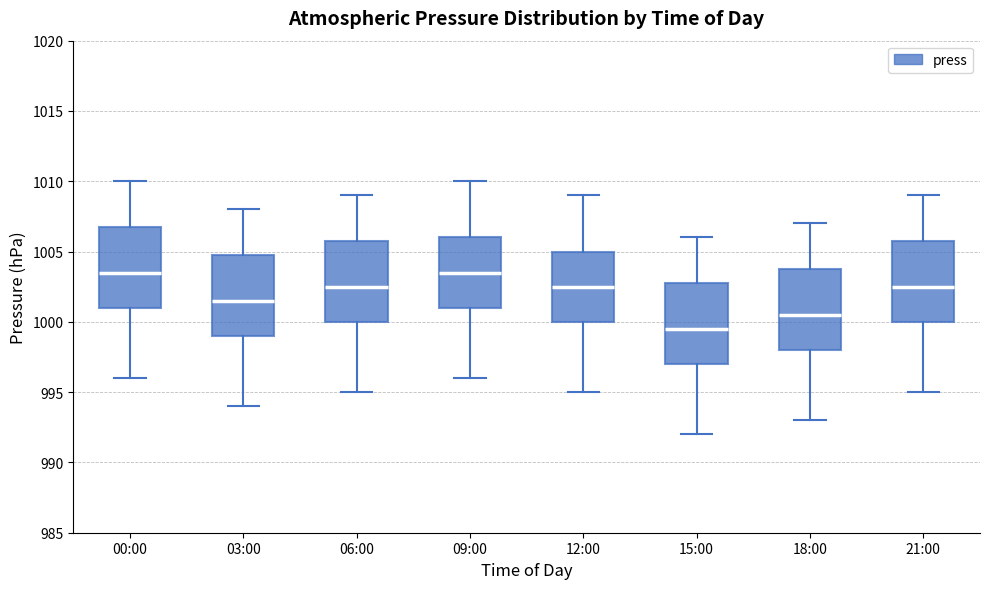

Reading left to right, transcribe this box plot: for each box, give where its median line is, the range the box spans, and where its two whiskers end, as read against the y-axis. The values are not printed on the chart, so give them approximately, as read against the axis.

00:00: median 1003.5, box 1001.0 to 1007.0, whiskers 996.0 to 1010.0
03:00: median 1001.5, box 999.0 to 1005.0, whiskers 994.0 to 1008.0
06:00: median 1002.5, box 1000.0 to 1006.0, whiskers 995.0 to 1009.0
09:00: median 1003.5, box 1001.0 to 1006.0, whiskers 996.0 to 1010.0
12:00: median 1002.5, box 1000.0 to 1005.0, whiskers 995.0 to 1009.0
15:00: median 999.5, box 997.0 to 1003.0, whiskers 992.0 to 1006.0
18:00: median 1000.5, box 998.0 to 1004.0, whiskers 993.0 to 1007.0
21:00: median 1002.5, box 1000.0 to 1006.0, whiskers 995.0 to 1009.0